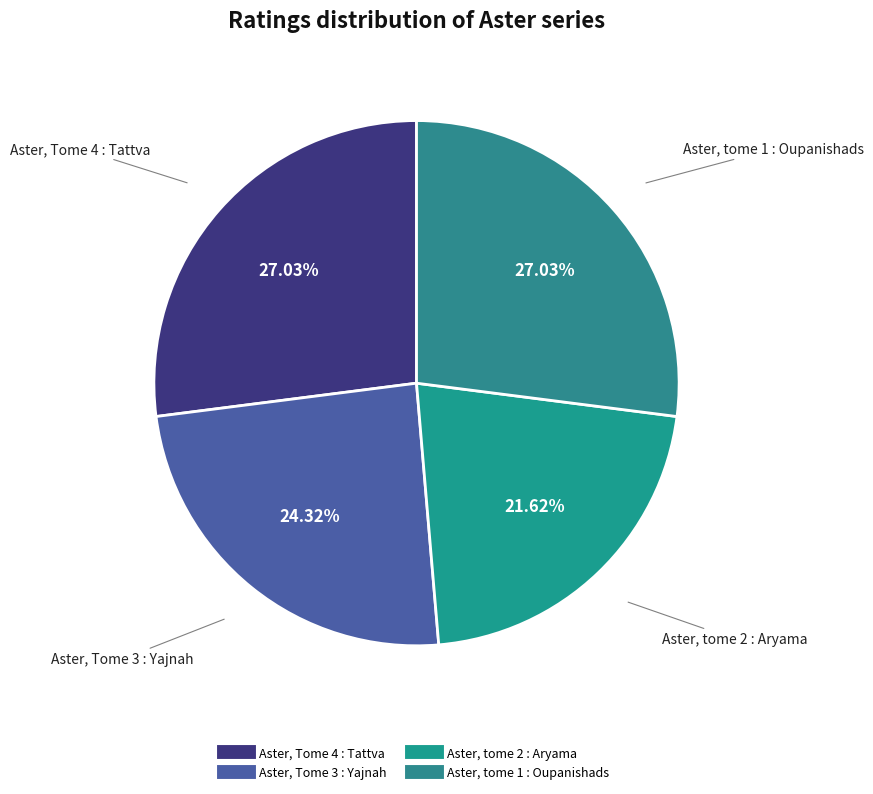

What is the smallest slice in the pie chart?

Aster, tome 2 : Aryama